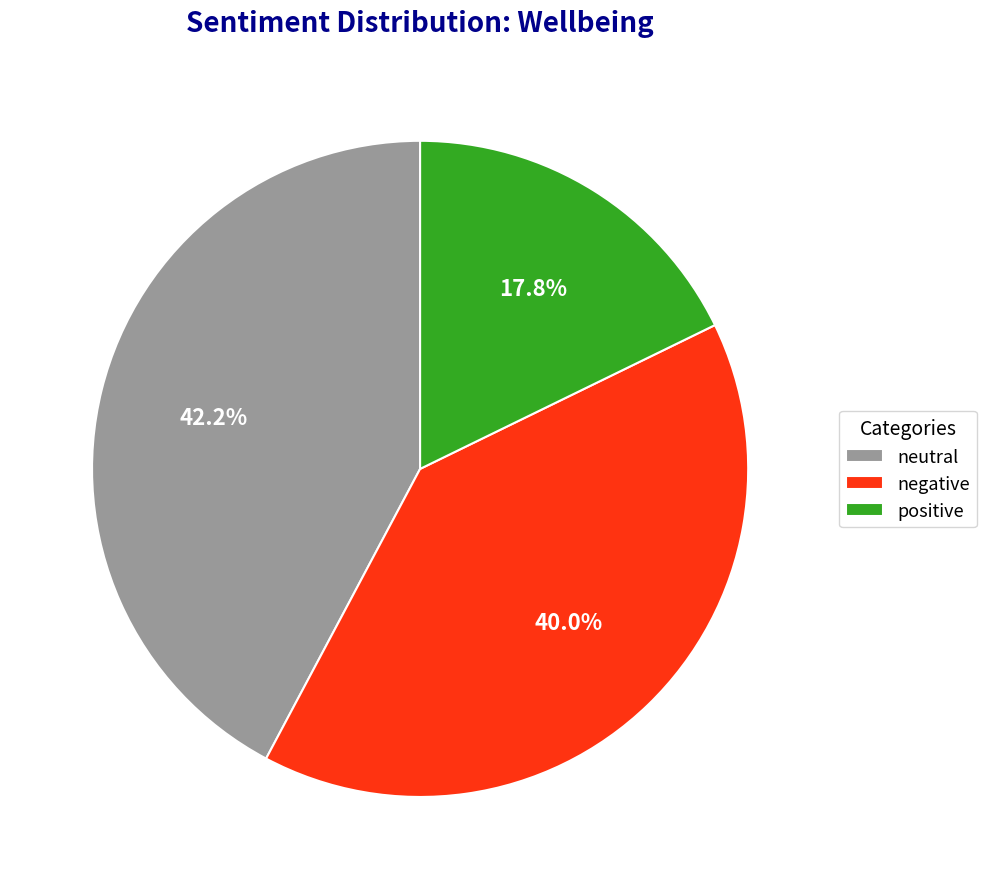

Between neutral and positive, which is larger?

neutral